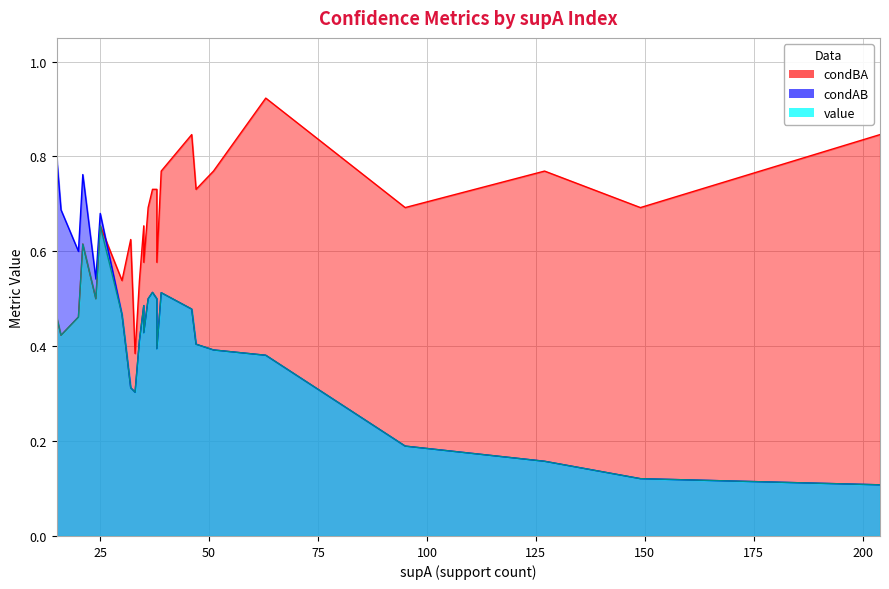

What are all the series names shown in the legend?

condAB, value, condBA